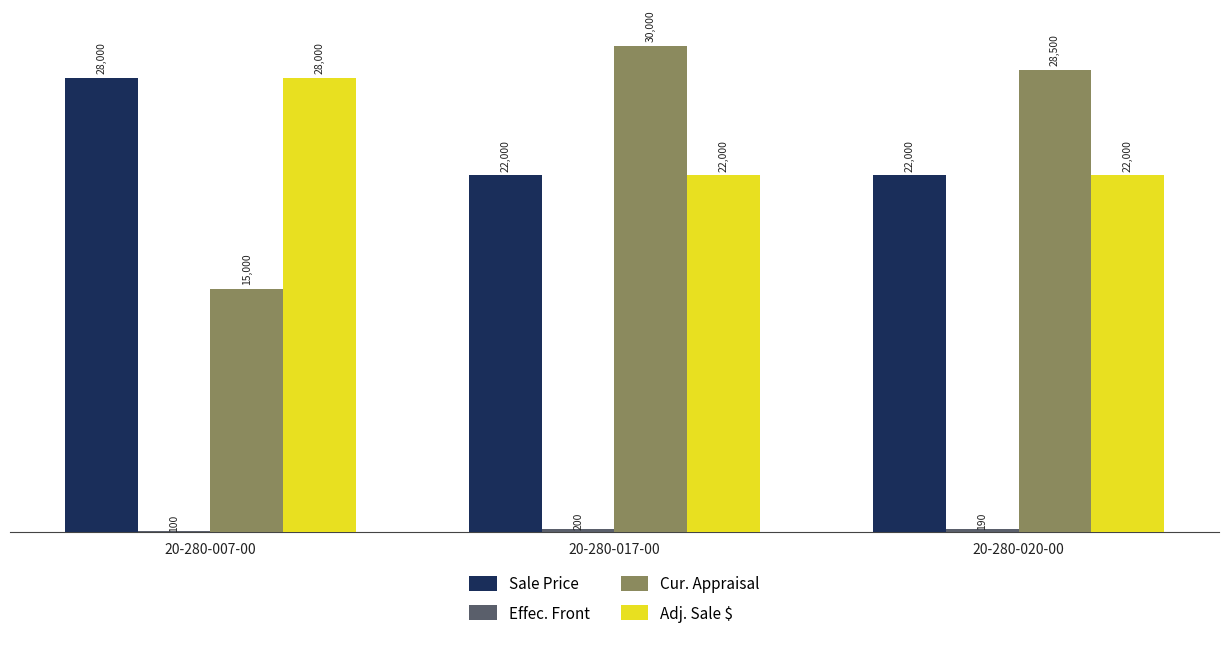

Count the Cur. Appraisal values in the range 15000 to 30000.

3